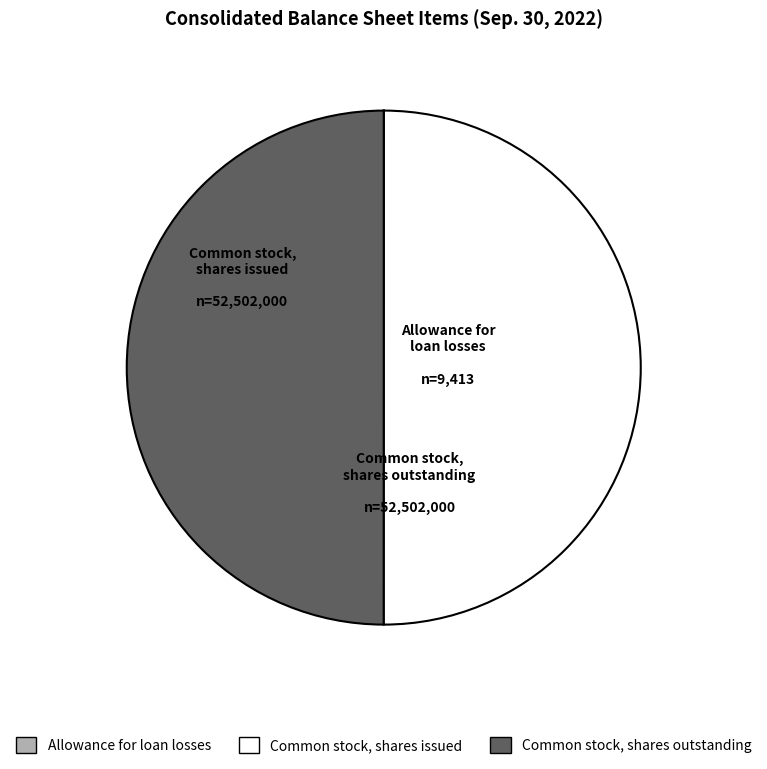

The Common stock, shares outstanding slice represents 37% of the pie. True or false?

False